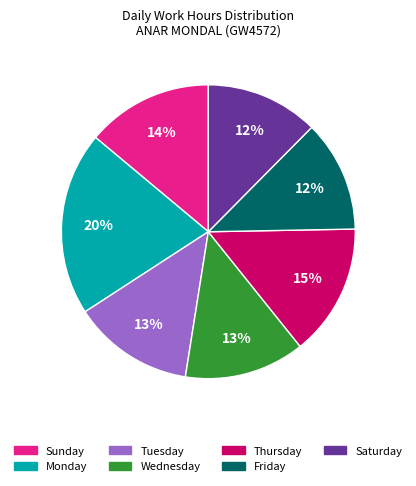

To the nearest percent, what is the average slice percentage?

14%